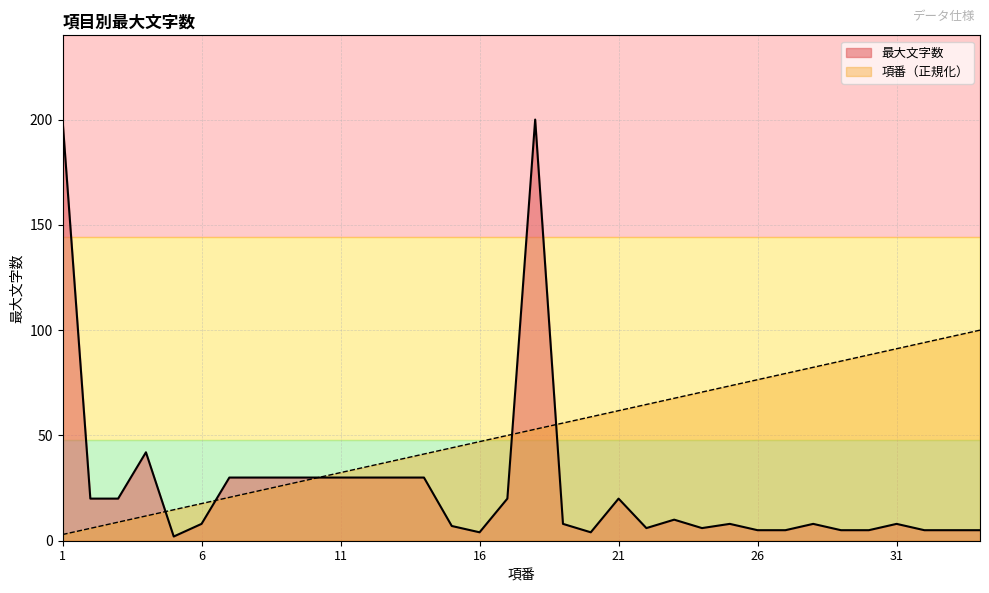

Reading left to right, what are all the values shown in this chart?

最大文字数: 1=200.0	2=20.0	3=20.0	4=42.0	5=2.0	6=8.0	7=30.0	8=30.0	9=30.0	10=30.0	11=30.0	12=30.0	13=30.0	14=30.0	15=7.0	16=4.0	17=20.0	18=200.0	19=8.0	20=4.0	21=20.0	22=6.0	23=10.0	24=6.0	25=8.0	26=5.0	27=5.0	28=8.0	29=5.0	30=5.0	31=8.0	32=5.0	33=5.0	34=5.0
項番: 1=2.9	2=5.9	3=8.8	4=11.8	5=14.7	6=17.6	7=20.6	8=23.5	9=26.5	10=29.4	11=32.4	12=35.3	13=38.2	14=41.2	15=44.1	16=47.1	17=50.0	18=52.9	19=55.9	20=58.8	21=61.8	22=64.7	23=67.6	24=70.6	25=73.5	26=76.5	27=79.4	28=82.4	29=85.3	30=88.2	31=91.2	32=94.1	33=97.1	34=100.0